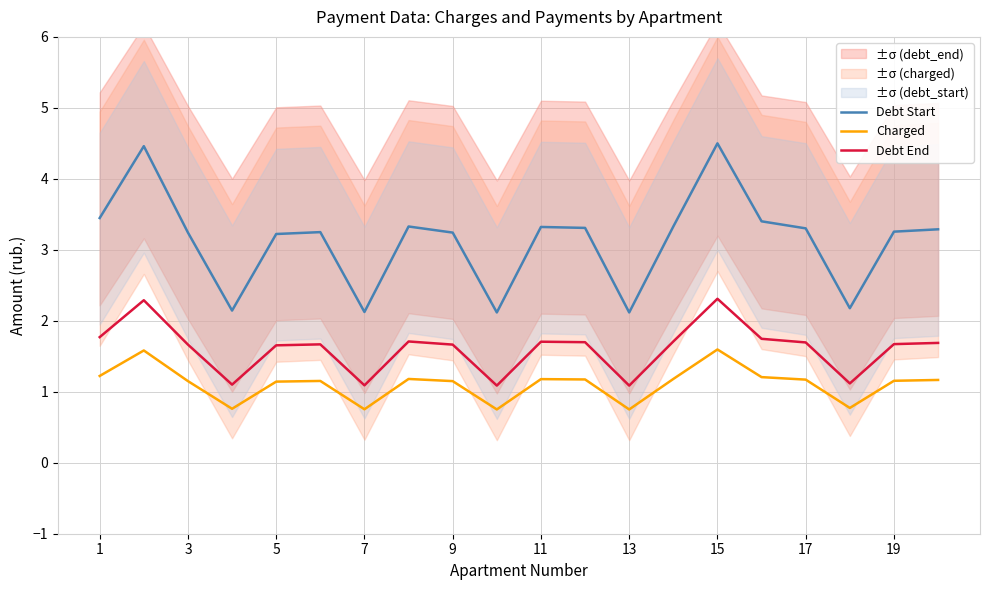

At which label does Debt Start first exceed 3?

1